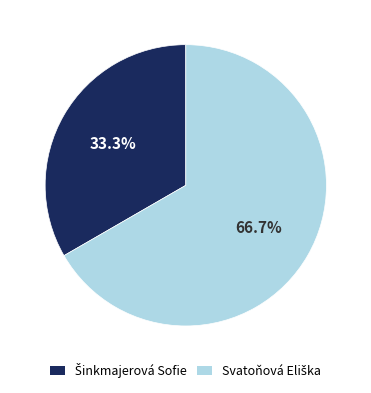

Is there any slice that represents more than half of the pie?

Yes